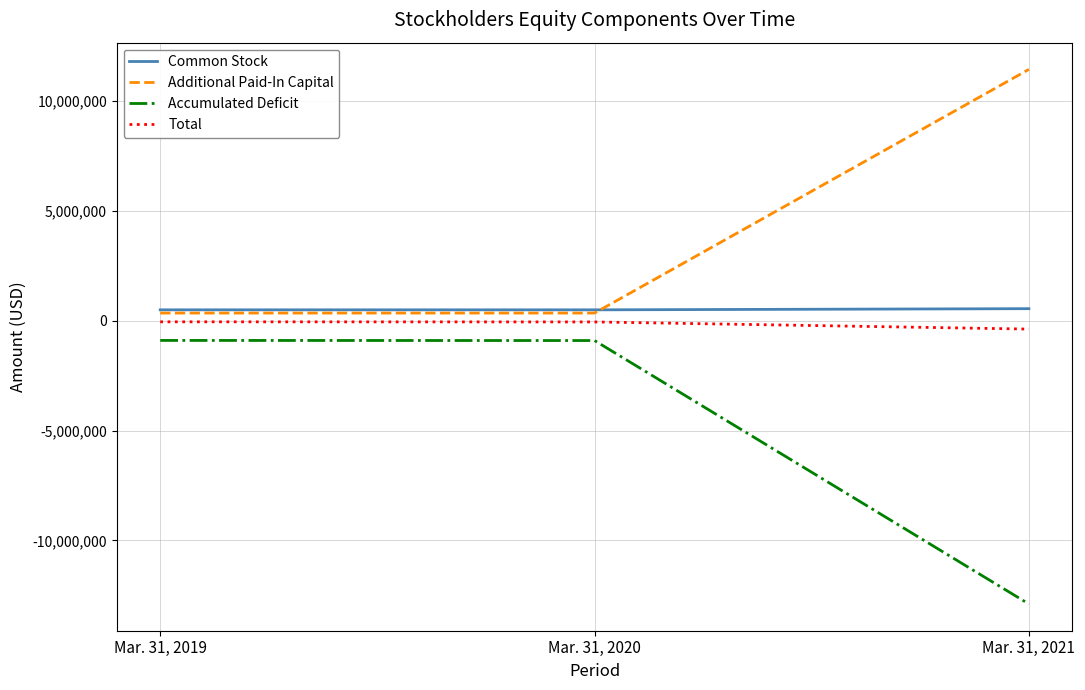

The value of Total at Mar. 31, 2019 is -48456. True or false?

True